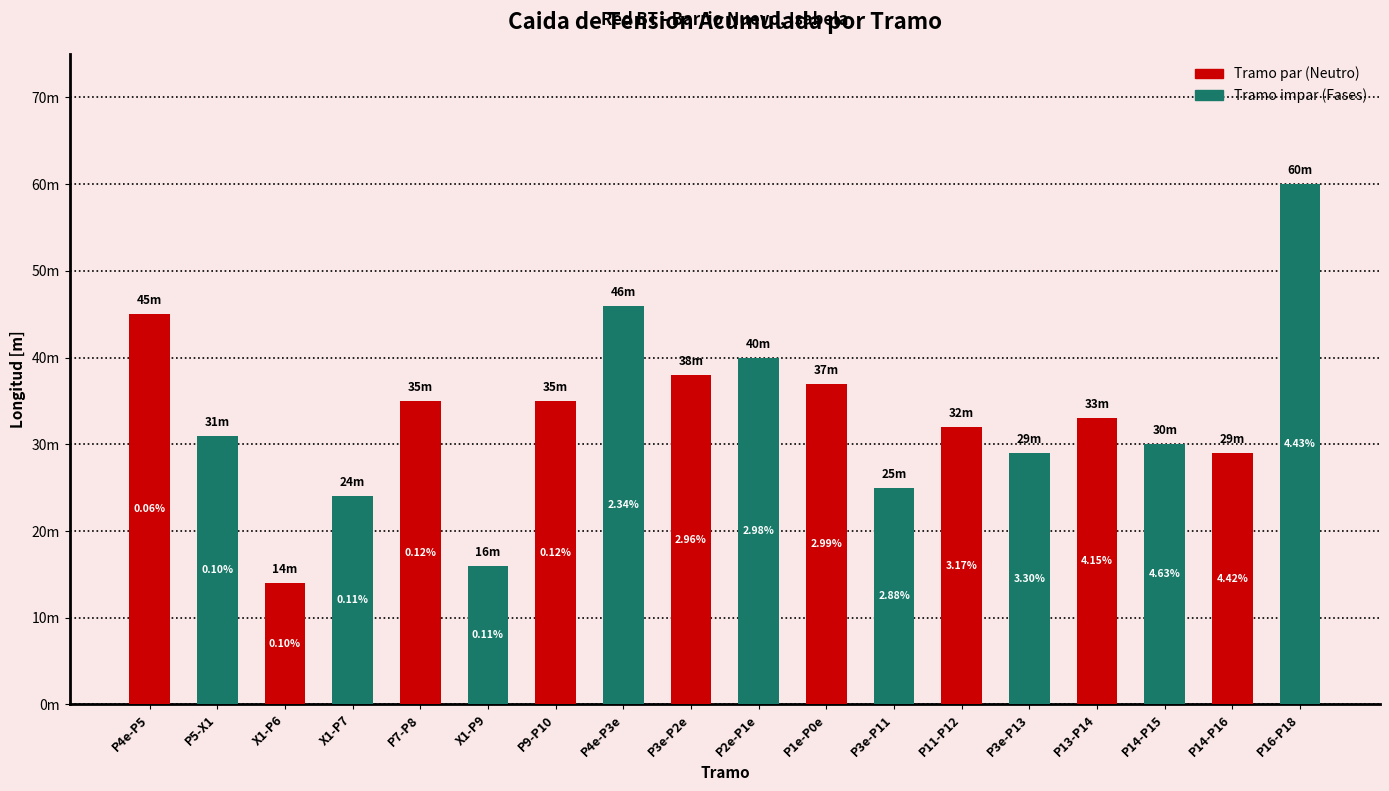

What is the difference between the maximum and minimum values?

46